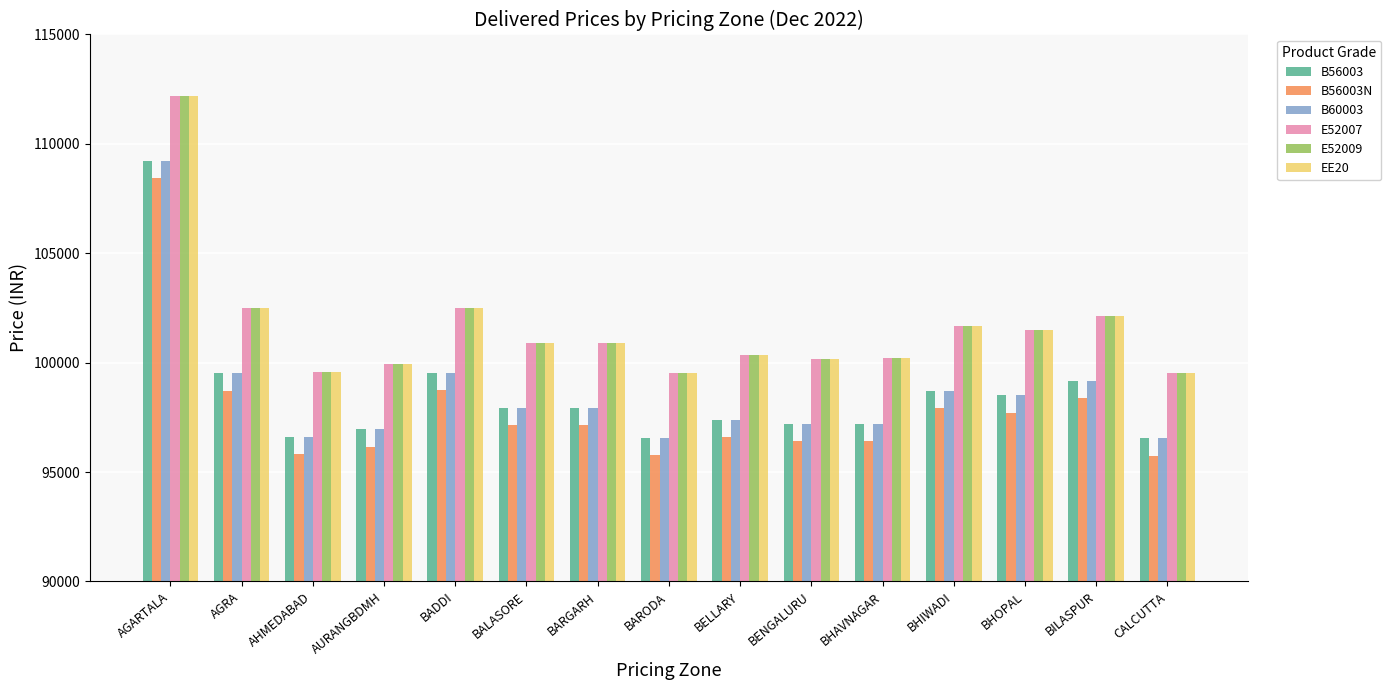

The B56003N series shows 97910 at BHIWADI. True or false?

True